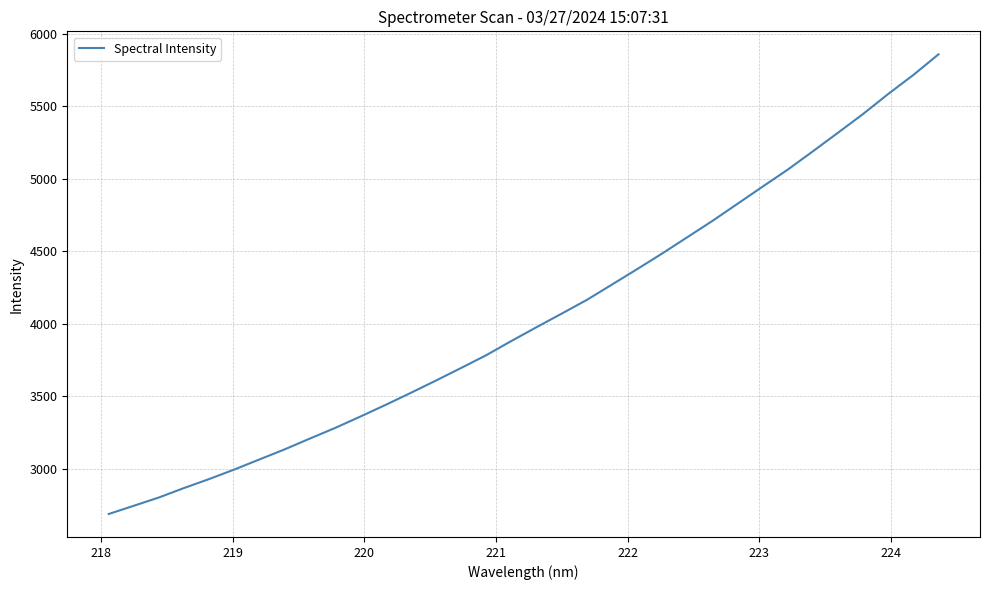

What is the difference between the maximum and minimum values?

3170.1